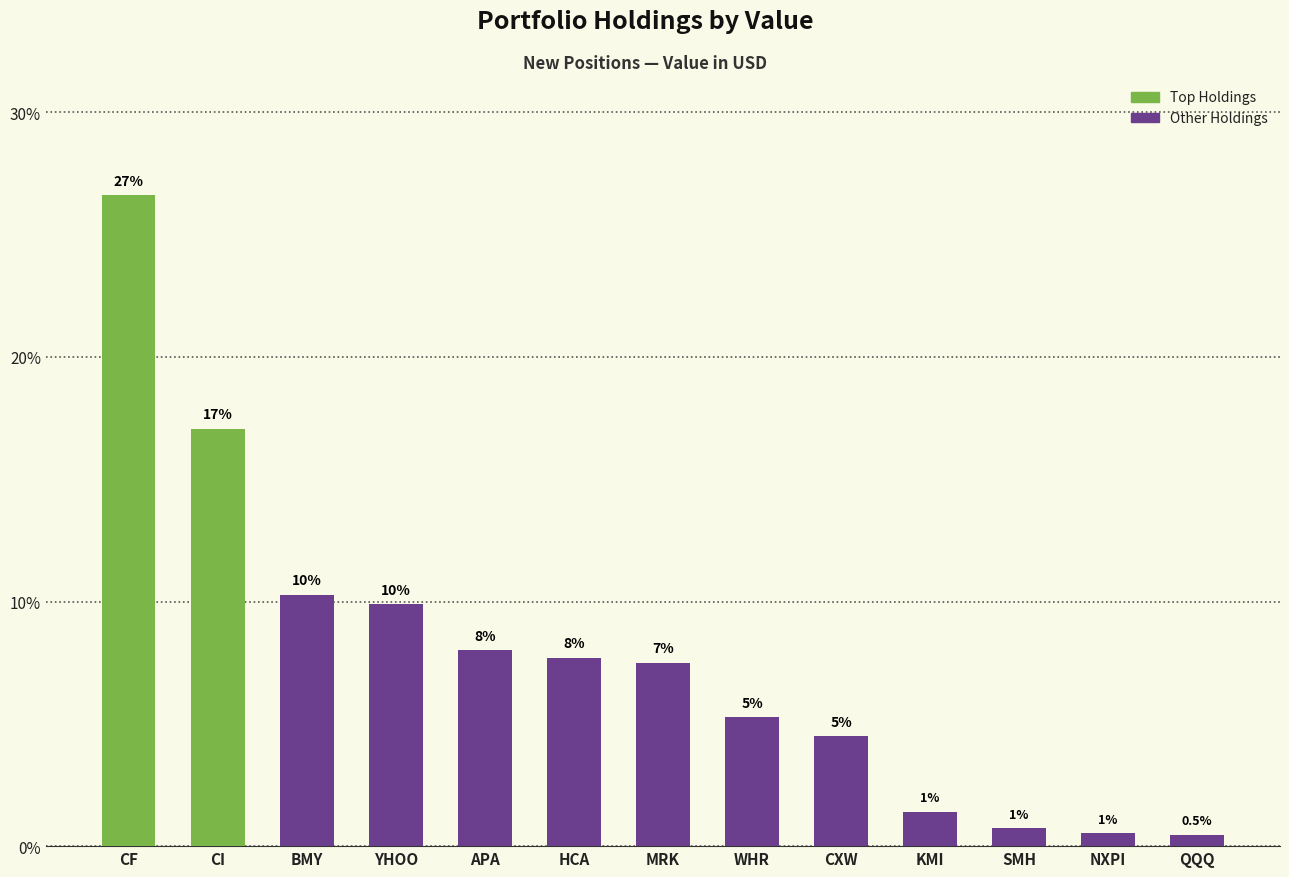

What is the change in value from BMY to APA?

-2.3